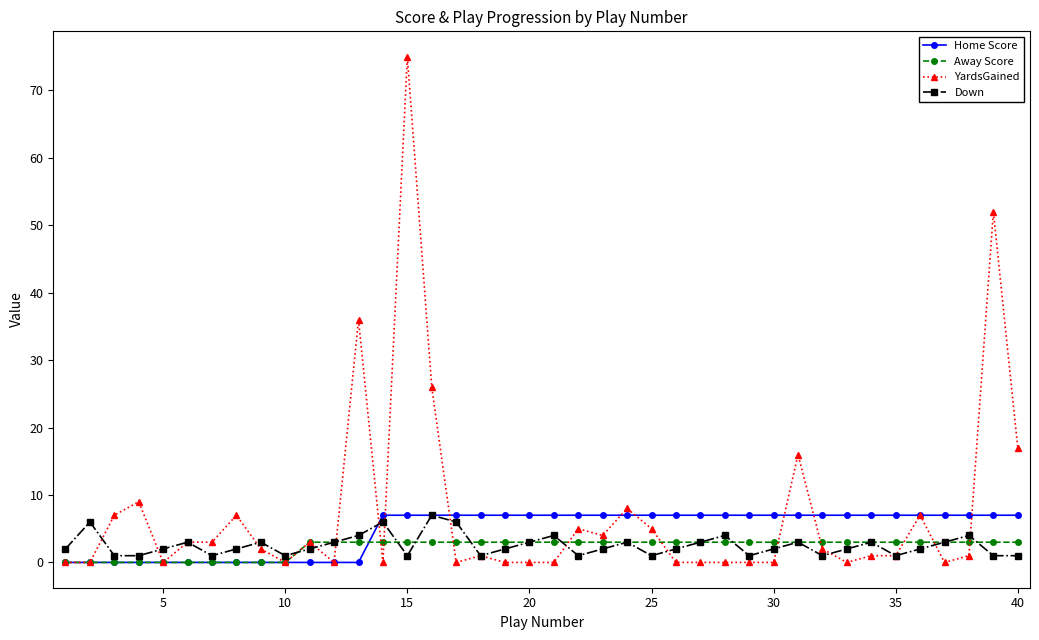

What is the difference between the maximum and second lowest values in the YardsGained series?

75